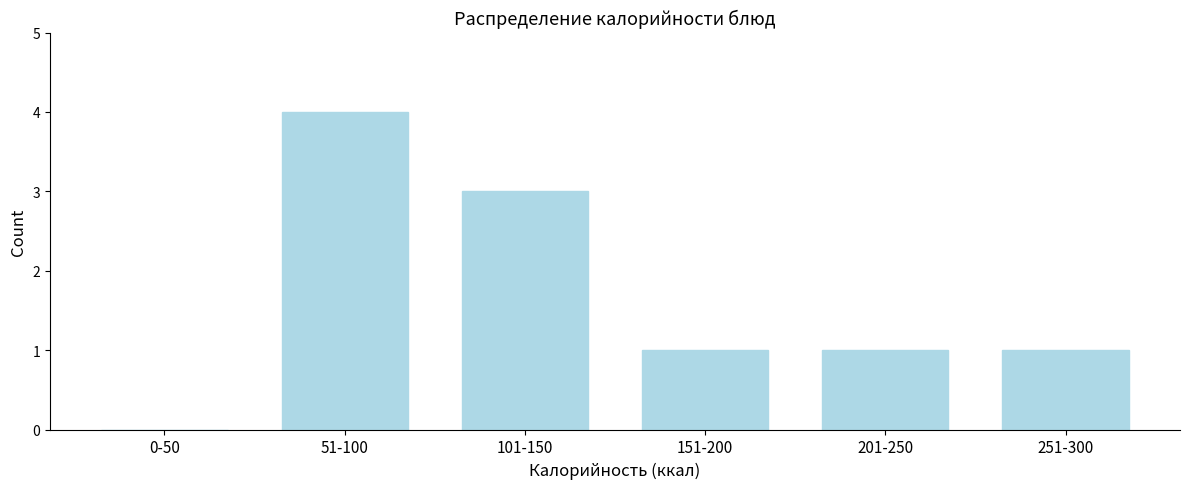

Reading left to right, what are all the values shown in this chart?

0-50=0	51-100=4	101-150=3	151-200=1	201-250=1	251-300=1